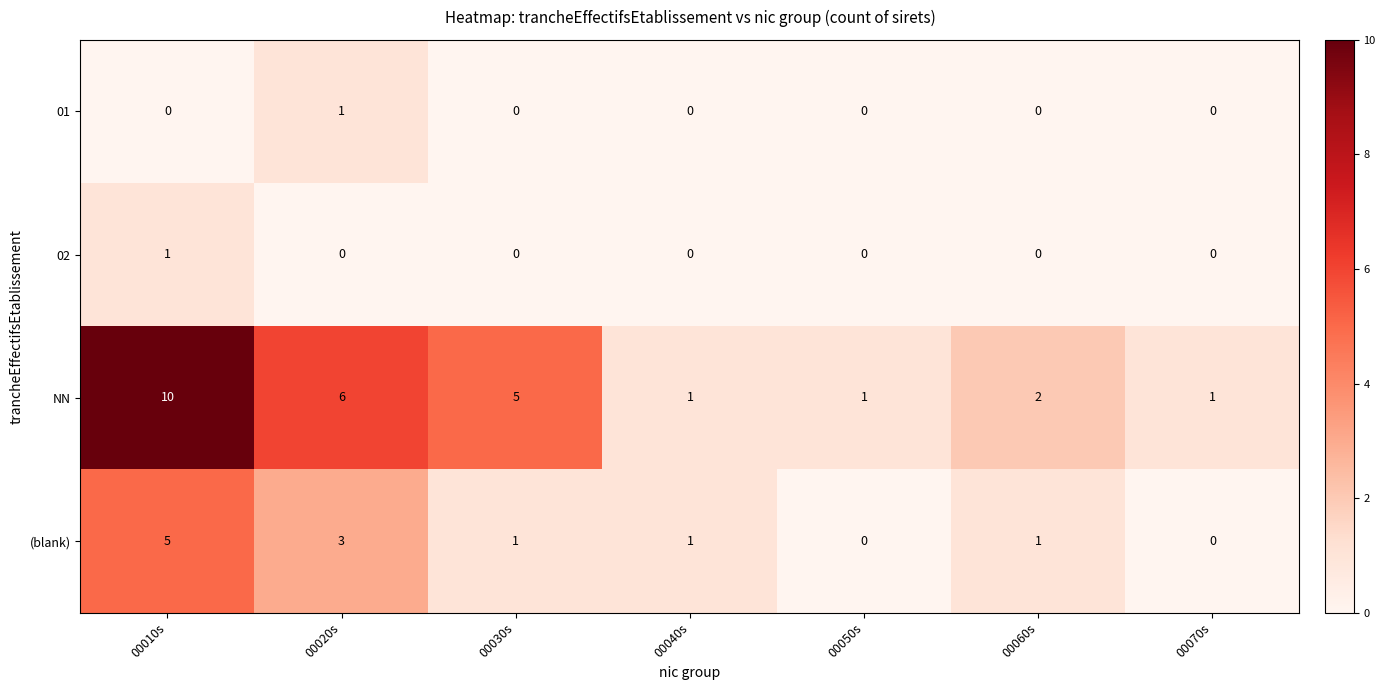

Is it true that (blank) equals -3 at 00050s?

False